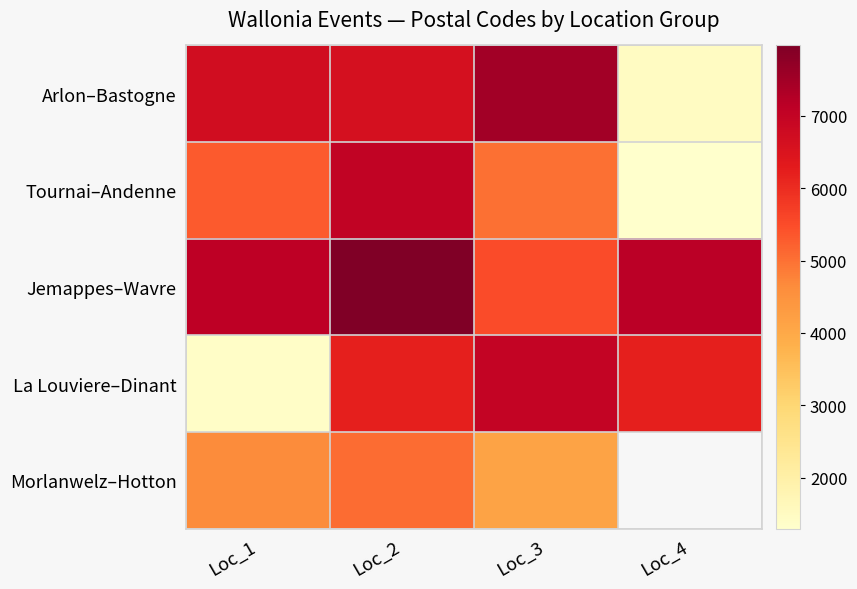

What is the average value of the La Louviere–Dinant series?

5202.5